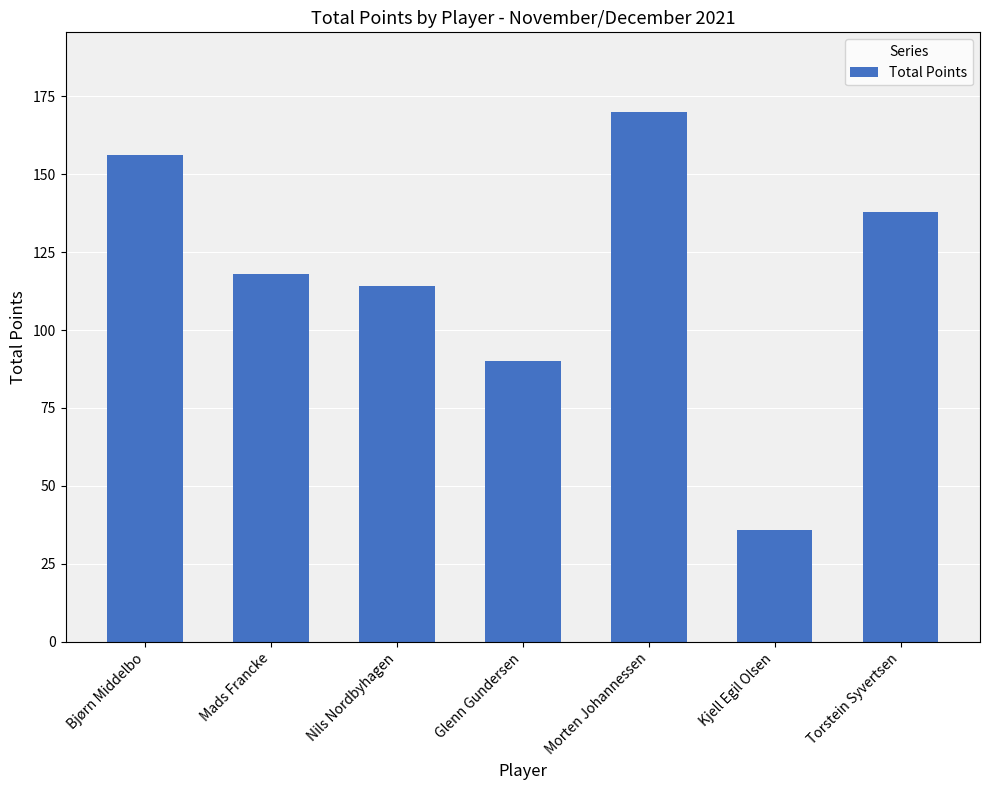

What is the value of the 5th bar from the left?

170